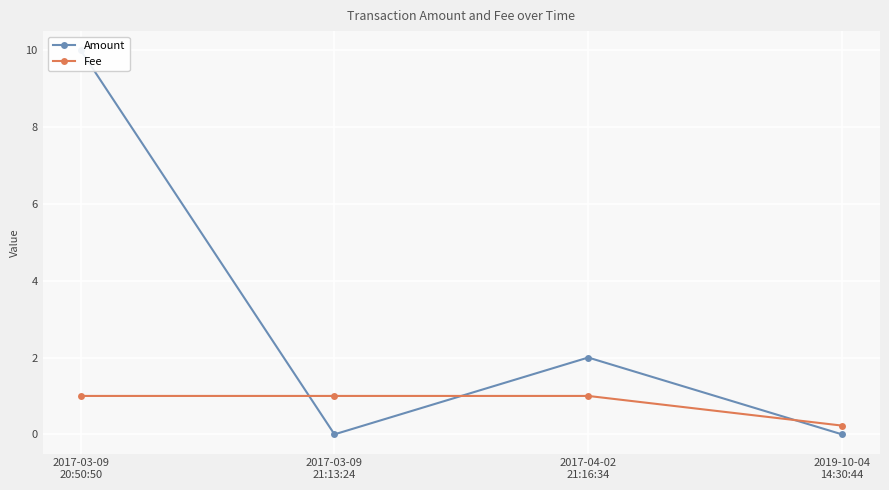

Which label corresponds to the smallest value in the chart?

2017-03-09
21:13:24